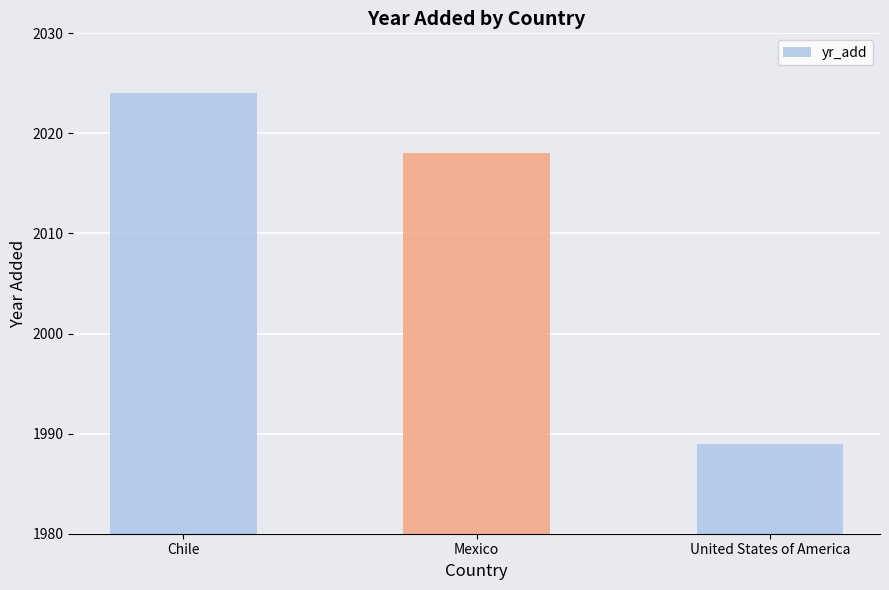

The chart shows a value of 820 at United States of America. True or false?

False